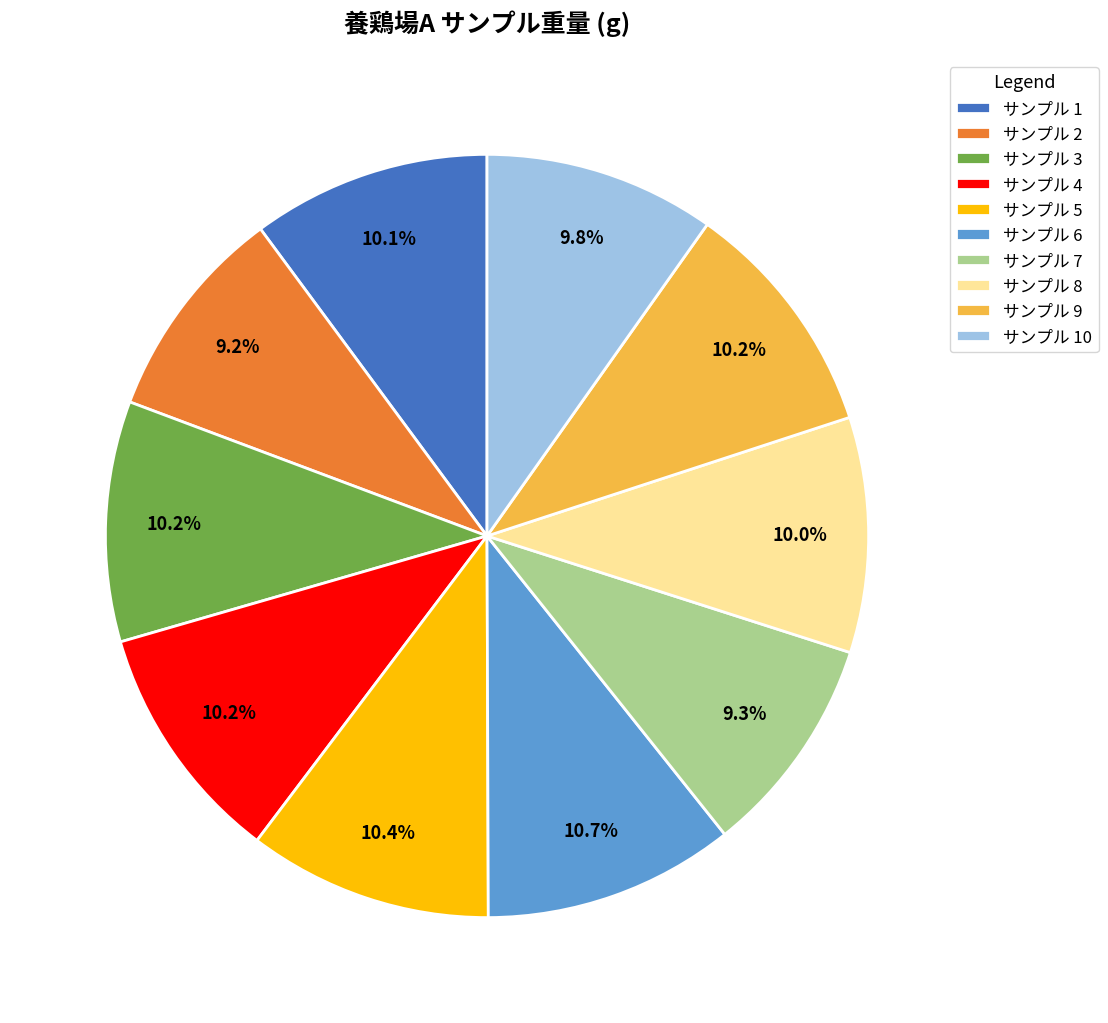

Is the sum of サンプル 3 and サンプル 9 greater than half?

No